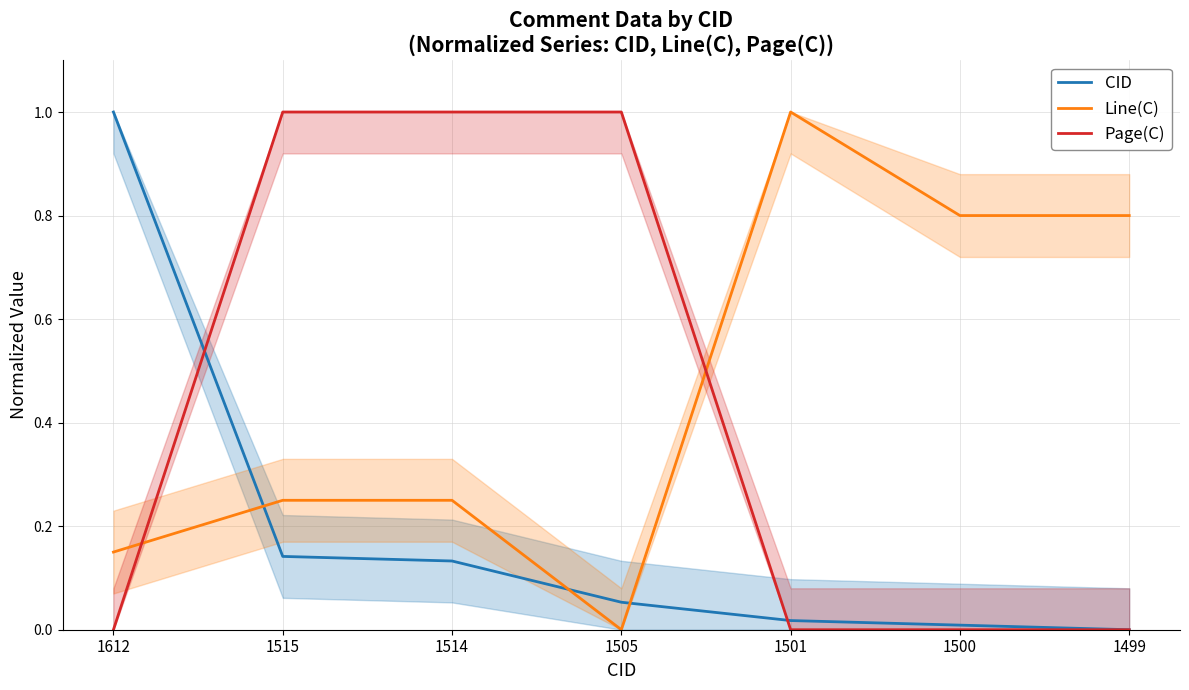

What is the spread (max minus min) of values at 1501?

1.0